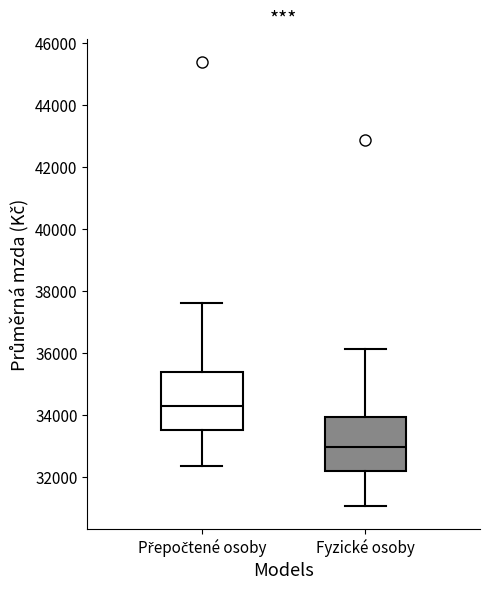

Reading left to right, read every box against the y-axis: the position of its median line, the range the box covers, and the ends of its whiskers. The values are not printed on the chart, so give them approximately, as read against the axis.

Přepočtené osoby: median 34200, box 33600 to 35400, whiskers 32400 to 37600
Fyzické osoby: median 33000, box 32200 to 34000, whiskers 31000 to 36200